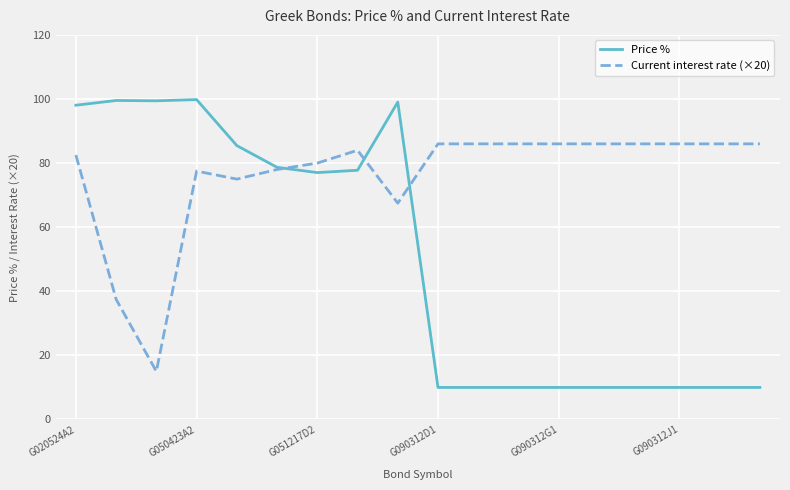

Which series has the largest range (max minus min)?

Price %